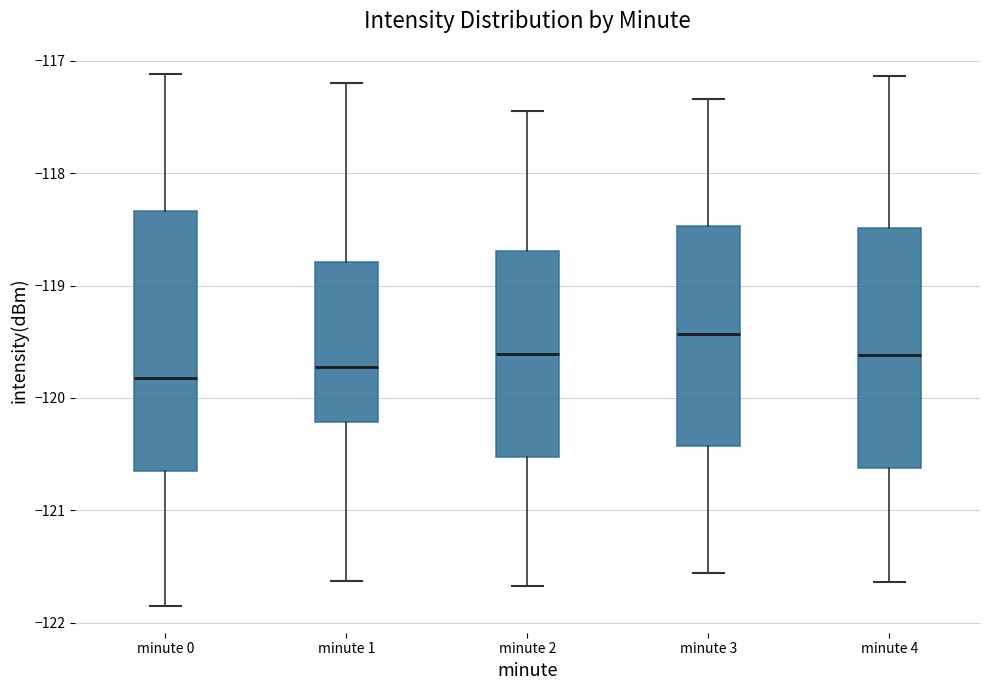

Reading left to right, transcribe this box plot: for each box, give where its median line is, the range the box spans, and where its two whiskers end, as read against the y-axis. The values are not printed on the chart, so give them approximately, as read against the axis.

minute 0: median -119.8, box -120.6 to -118.3, whiskers -121.9 to -117.1
minute 1: median -119.7, box -120.2 to -118.8, whiskers -121.6 to -117.2
minute 2: median -119.6, box -120.5 to -118.7, whiskers -121.7 to -117.4
minute 3: median -119.4, box -120.4 to -118.5, whiskers -121.6 to -117.3
minute 4: median -119.6, box -120.6 to -118.5, whiskers -121.6 to -117.1